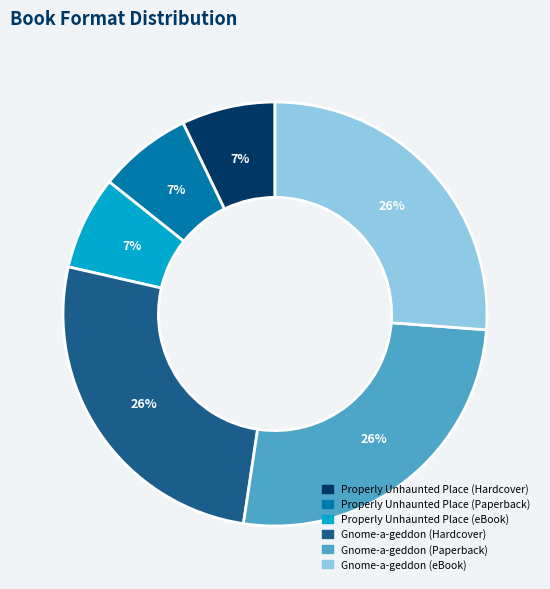

Is there a majority slice in this chart?

No